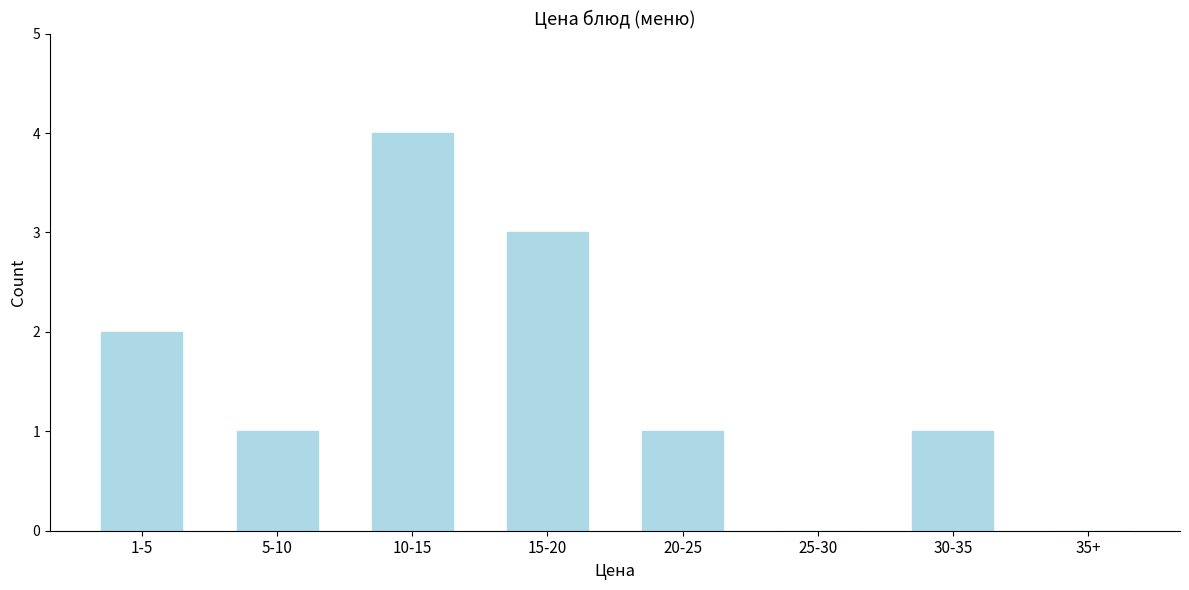

Reading right to left, what are all the values shown in this chart?

35+=0	30-35=1	25-30=0	20-25=1	15-20=3	10-15=4	5-10=1	1-5=2